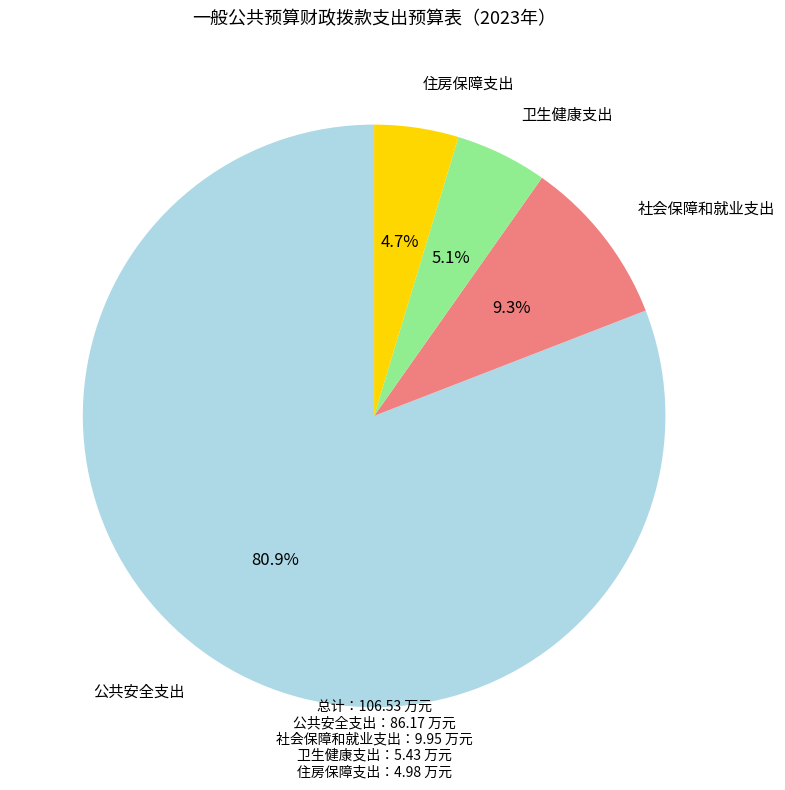

To the nearest percent, what is the combined percentage of 社会保障和就业支出 and 卫生健康支出?

14%